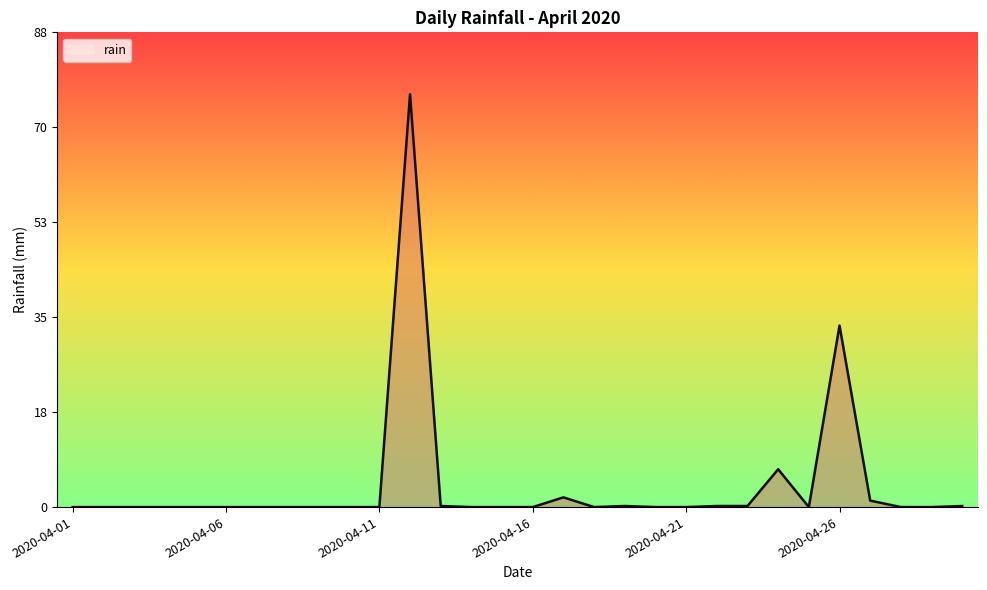

How many lines are shown in the chart?

1